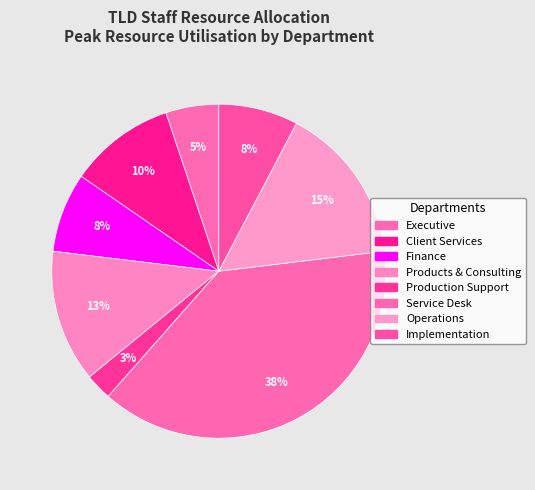

To the nearest percent, what is the difference between the Executive and Service Desk slice percentages?

33%